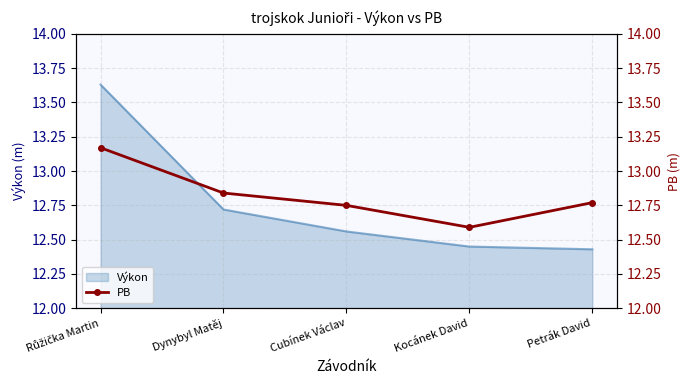

True or false: the data shows 20.3 at Cubínek Václav.

False